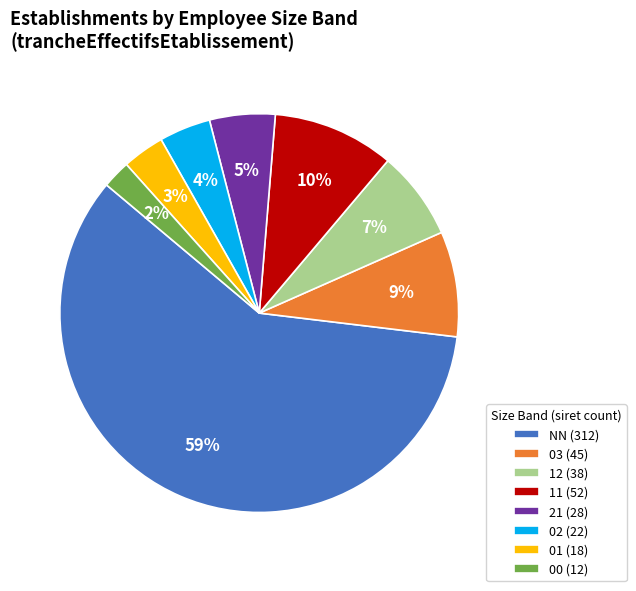

To the nearest percent, what is the difference between the 02 (22) and 12 (38) slice percentages?

3%